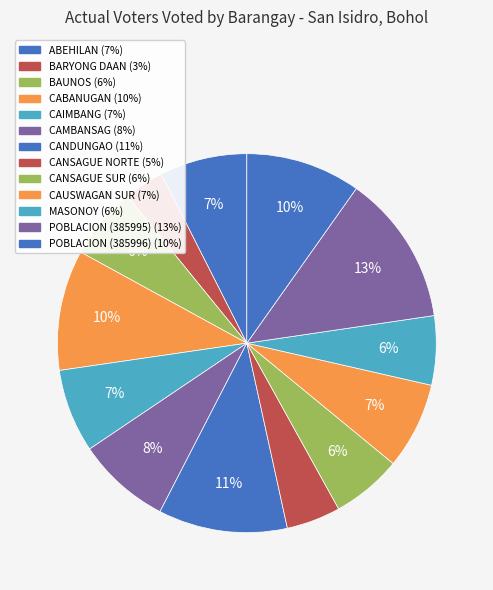

Count the number of slices in the pie.

13